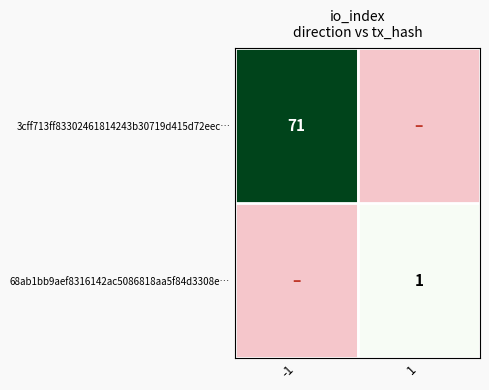

The value of 68ab1bb9aef8316142ac5086818aa5f84d3308e… at 1 is 1. True or false?

True